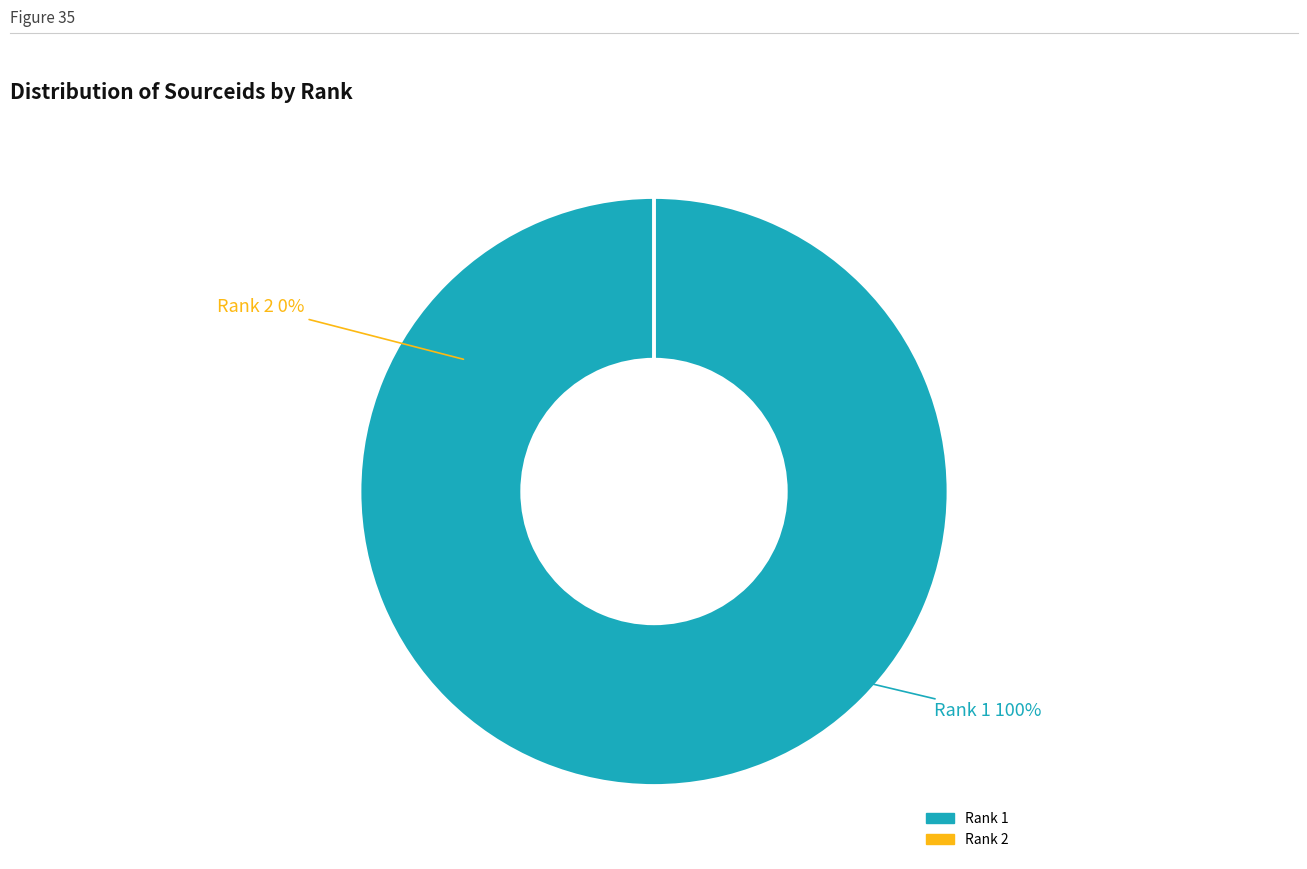

Combined, do 2 and 1 account for over 50%?

Yes